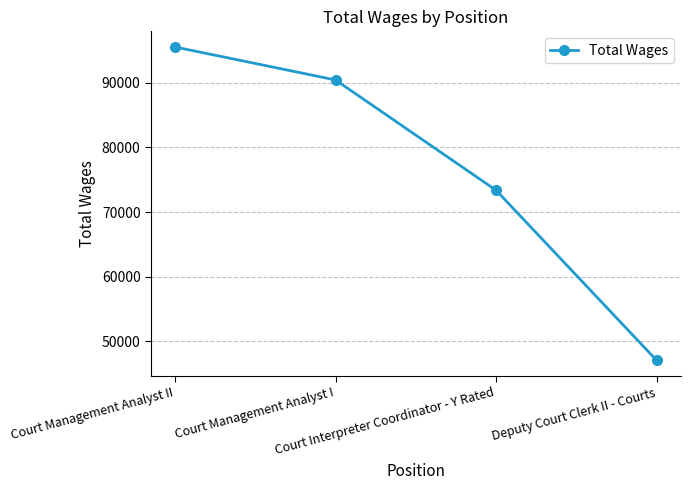

What is the sum of the values at Court Management Analyst II and Court Interpreter Coordinator - Y Rated?

168927